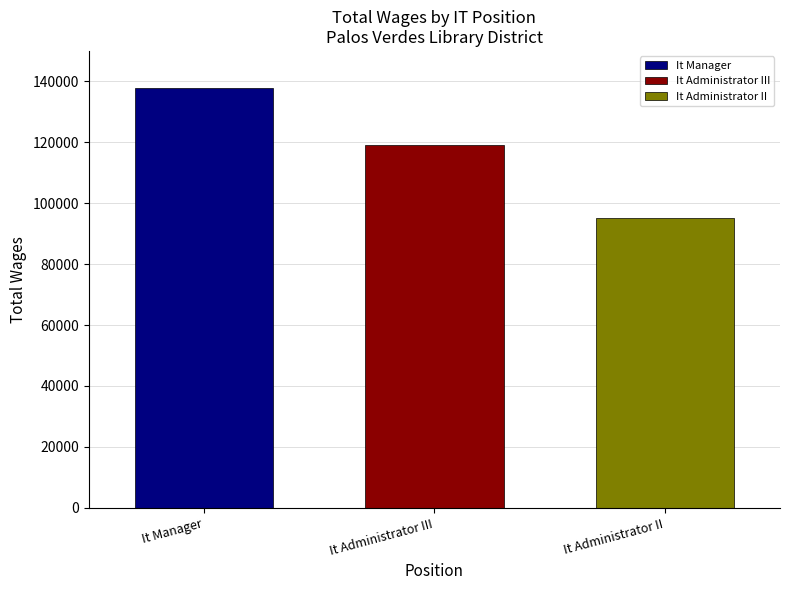

List the series in order of their overall mean, lowest first.

It Administrator II, It Administrator III, It Manager